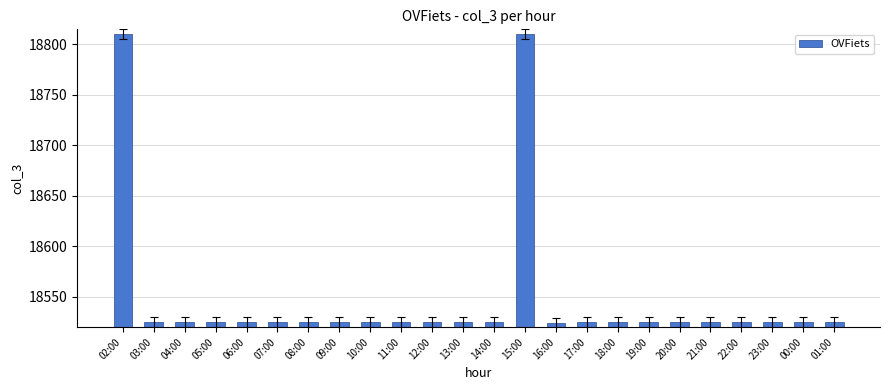

The chart shows a value of 26253 at 16:00. True or false?

False